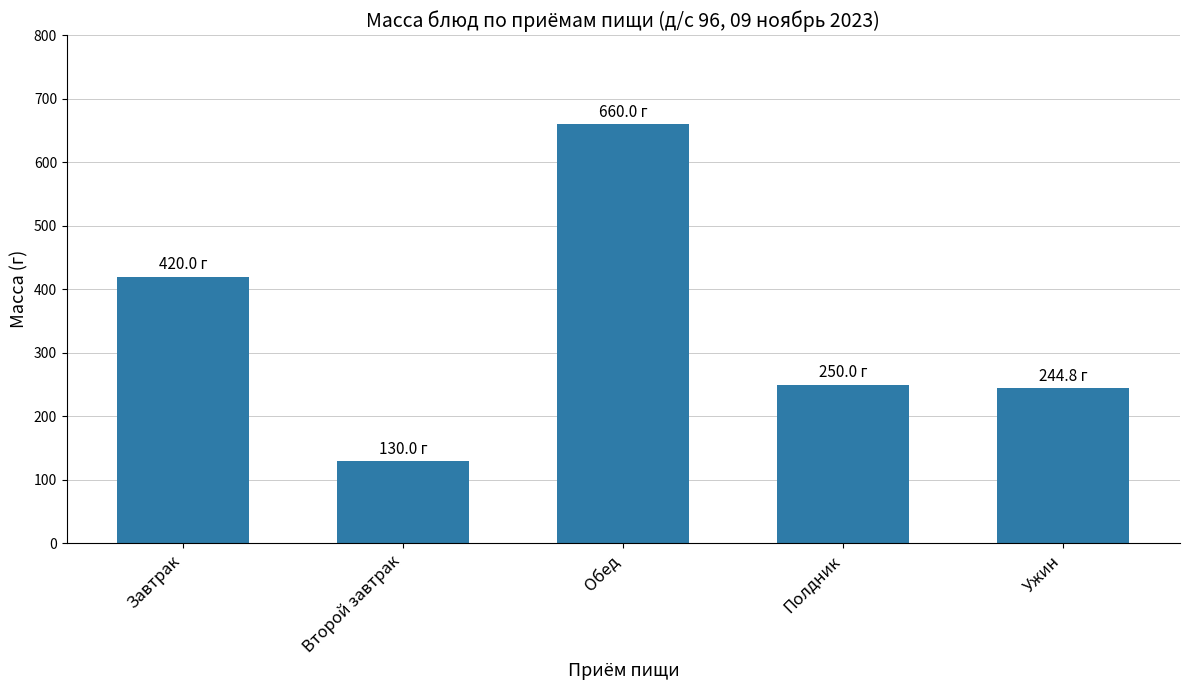

Count the number of data series in this chart.

1